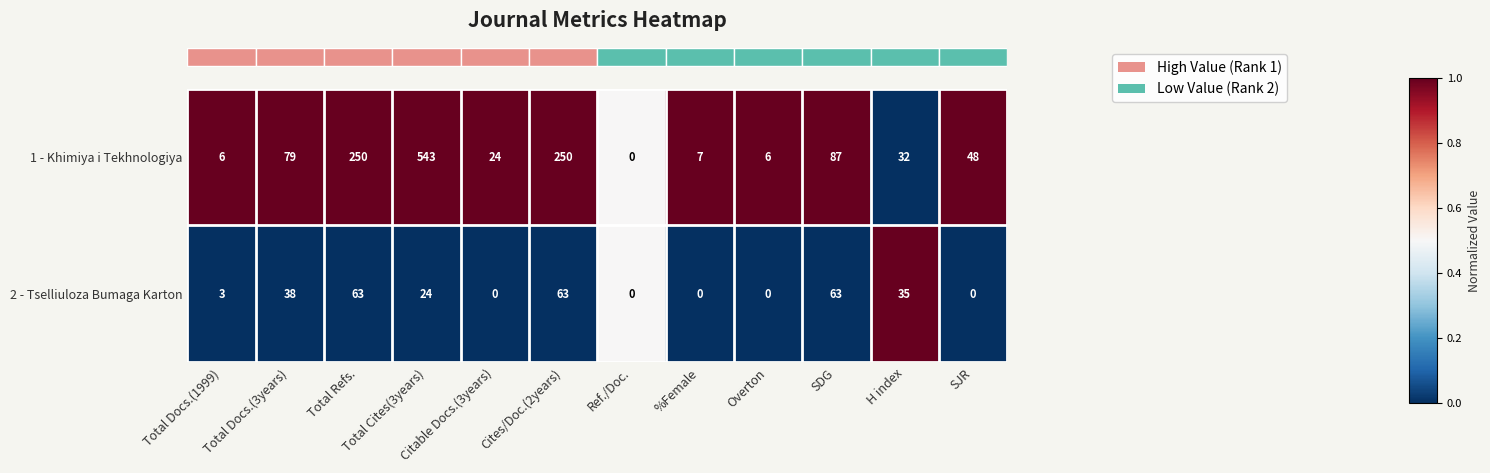

True or false: 2 - Tselliuloza Bumaga Karton has a value of 25 at Overton.

False